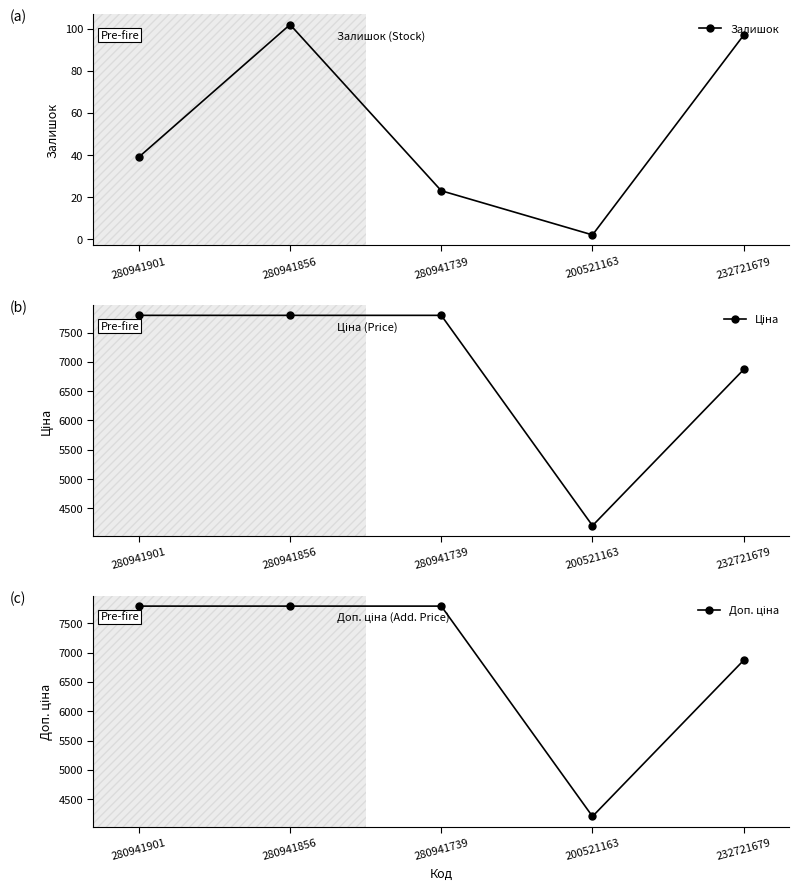

Is the value of Залишок at 280941856 greater than the value of Доп. ціна at 200521163?

No